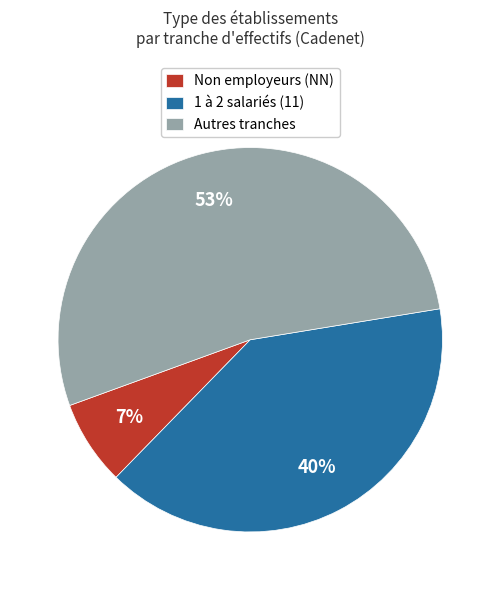

What is the largest slice in the pie chart?

Autres tranches